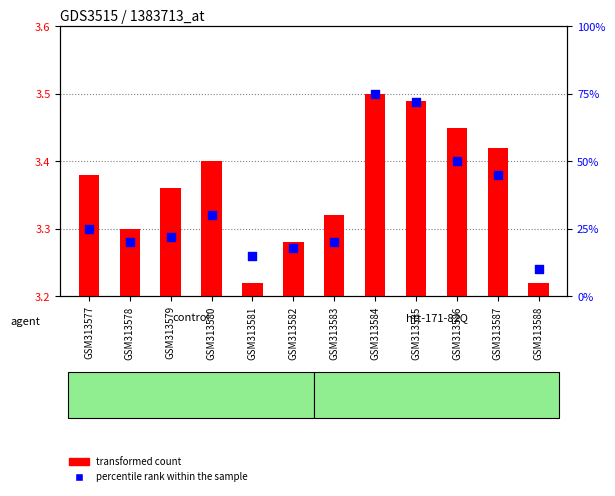

Which has a higher value, GSM313584 or GSM313587?

GSM313584